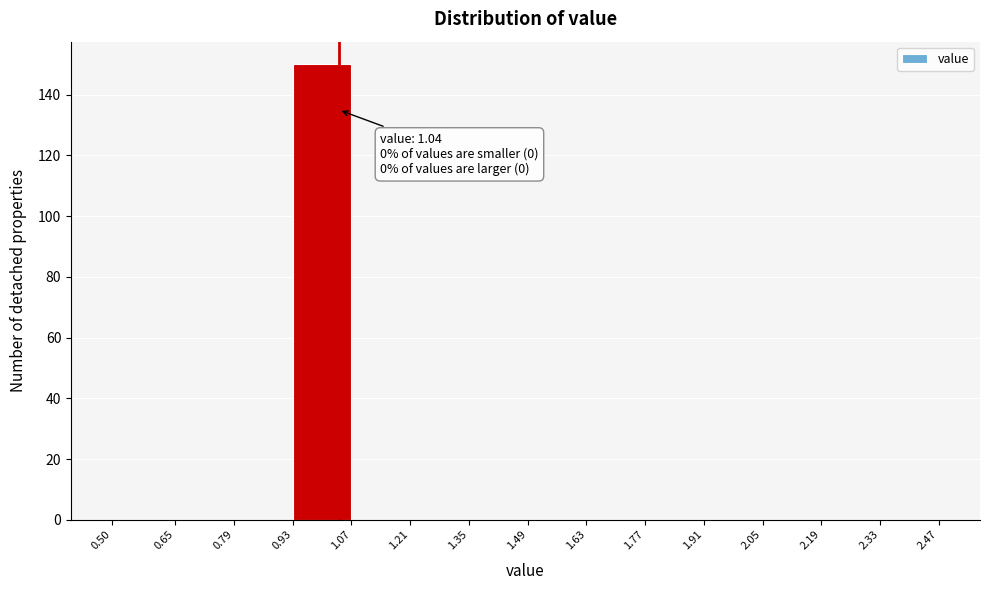

Which range on the x-axis has the tallest bar?

0.93 to 1.07